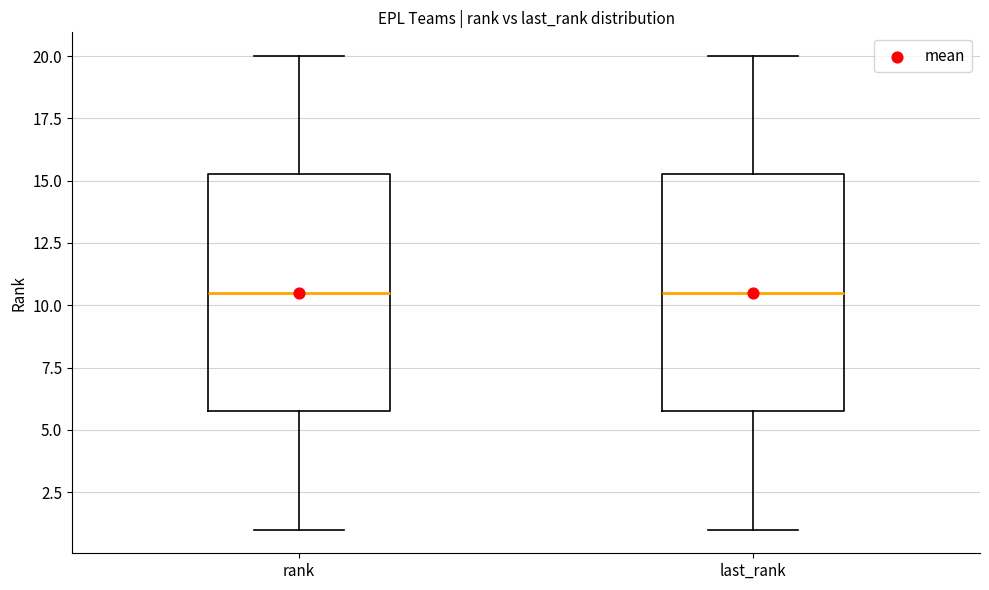

Where does the lower whisker of the box for last_rank end on the y-axis? The values are not printed on the chart, so give them approximately, as read against the axis.

1.0